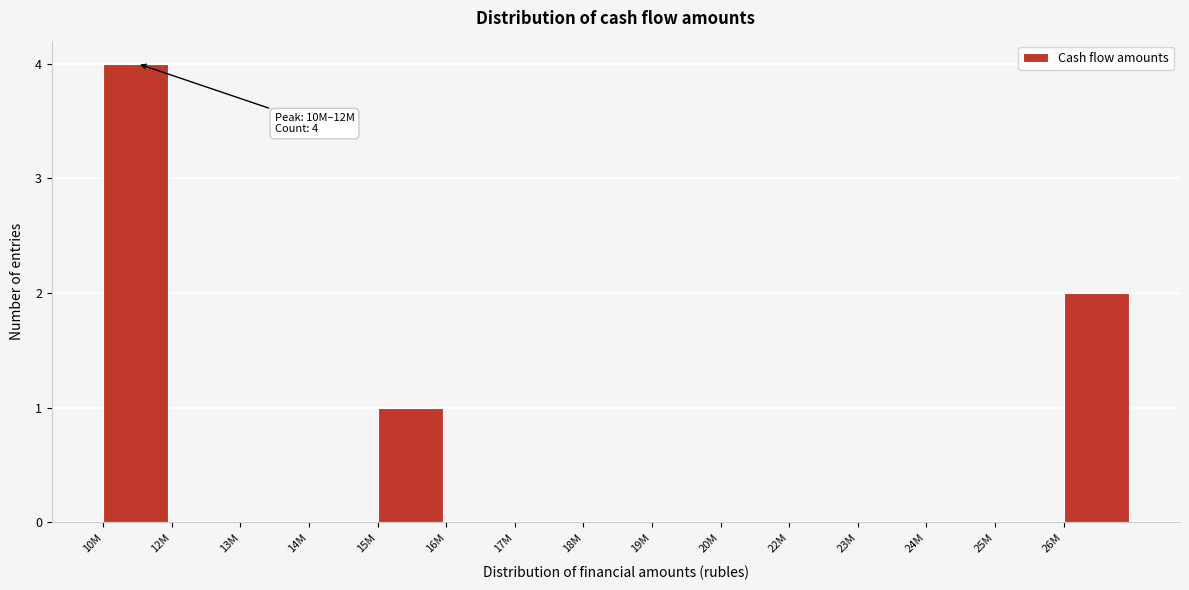

Reading left to right, list all the values displayed in this chart.

10M=4	12M=0	13M=0	14M=0	15M=1	16M=0	17M=0	18M=0	19M=0	20M=0	22M=0	23M=0	24M=0	25M=0	26M=2